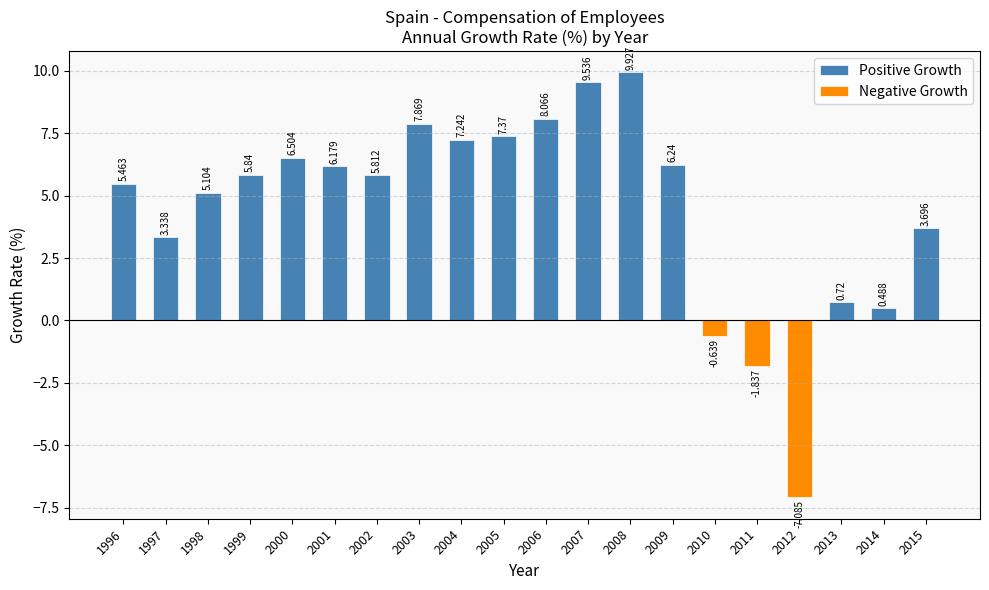

Reading left to right, transcribe all the data shown in this chart.

Positive Growth: 5.5	3.3	5.1	5.8	6.5	6.2	5.8	7.9	7.2	7.4	8.1	9.5	9.9	6.2	0.0	0.0	0.0	0.7	0.5	3.7
Negative Growth: 0.0	0.0	0.0	0.0	0.0	0.0	0.0	0.0	0.0	0.0	0.0	0.0	0.0	0.0	-0.6	-1.8	-7.1	0.0	0.0	0.0